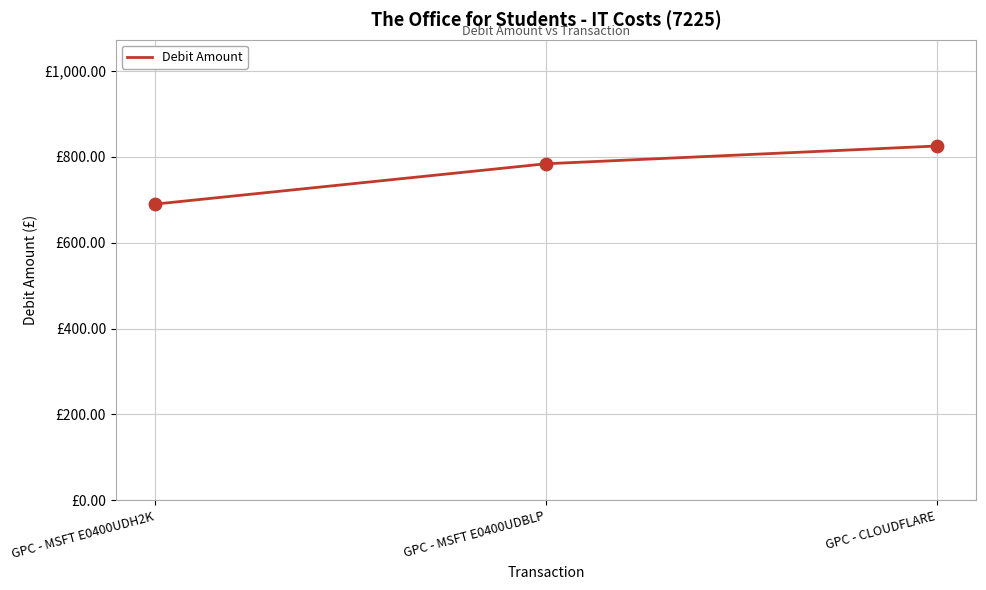

What is the change in value from GPC - MSFT E0400UDH2K to GPC - MSFT E0400UDBLP?

+94.1